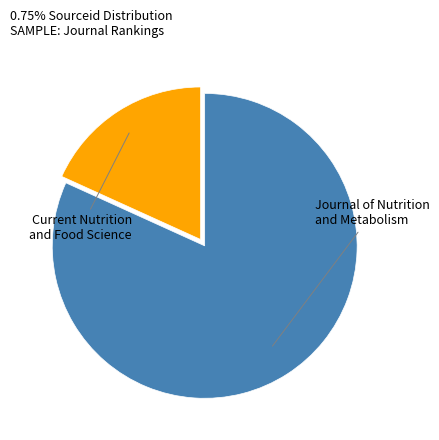

Does any single category account for the majority?

Yes